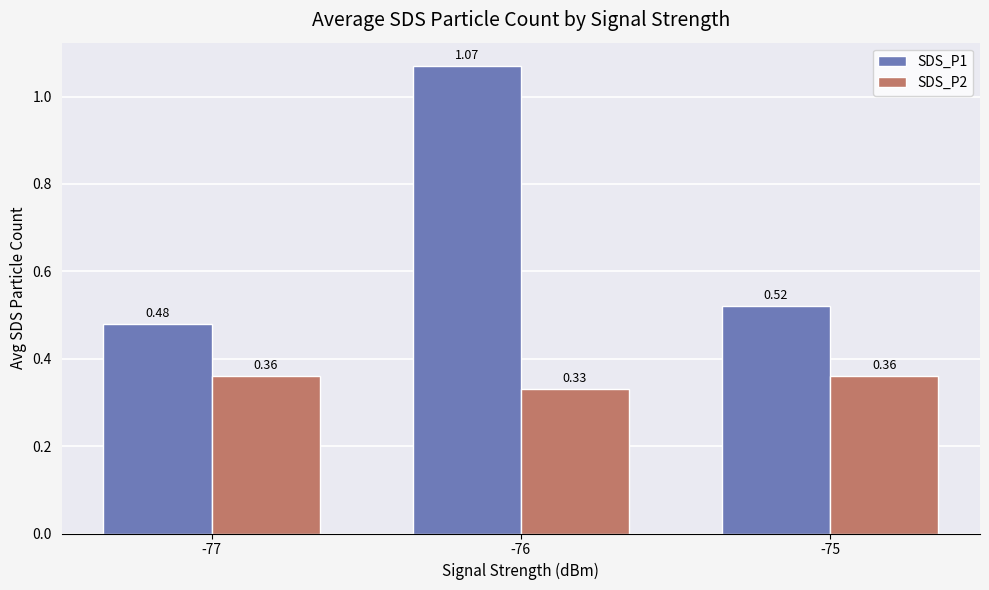

What is the difference between the highest and lowest values at -77?

0.1